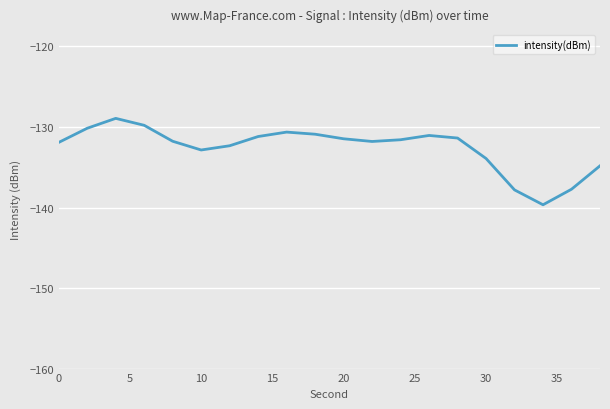

What is the greatest value displayed?

-128.9